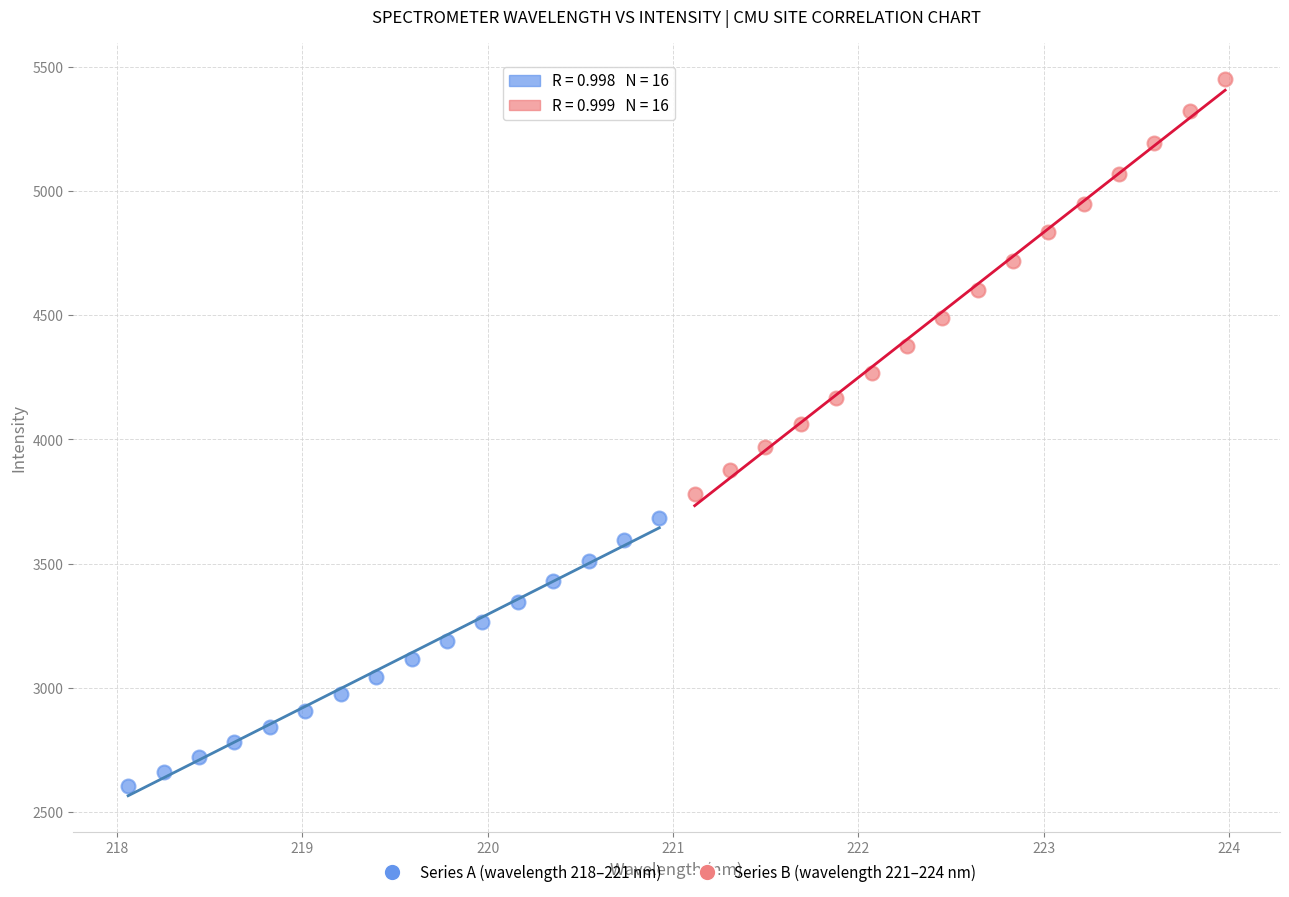

Which series contains the highest Y value?

Series B (wavelength 221–224 nm)